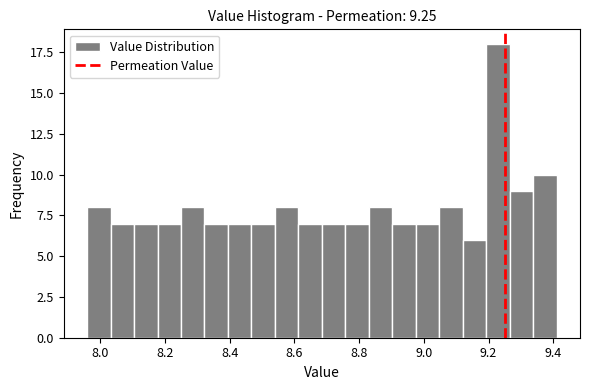

Around what value on the x-axis is the tallest bar? Give the approximate position of its centre, as read against the axis.

9.22